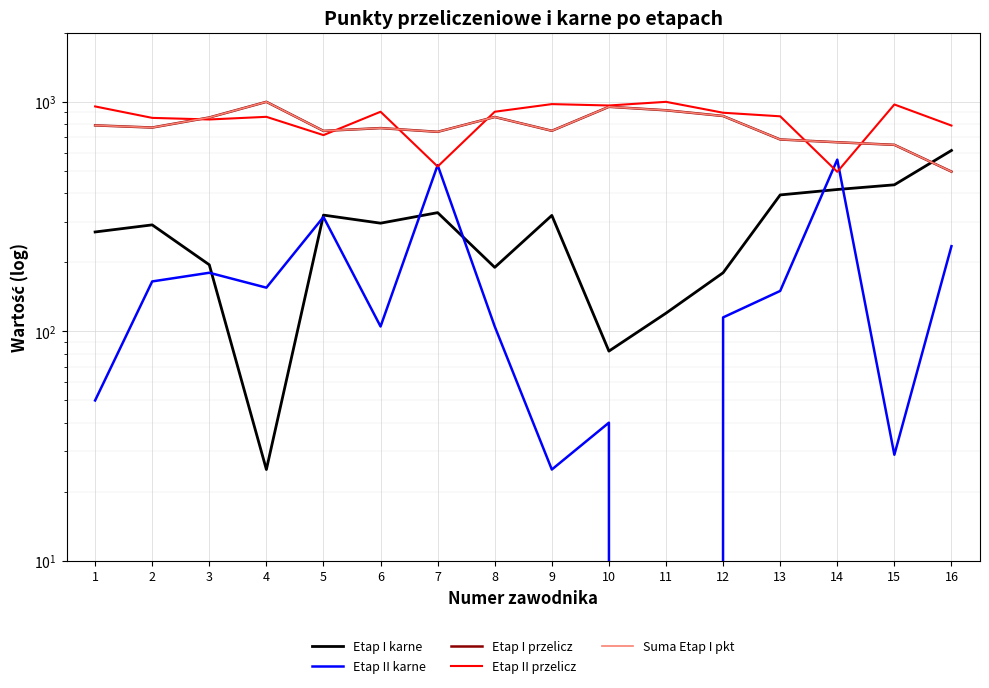

What is the difference between the second highest and minimum values in the Etap II karne series?

530.0